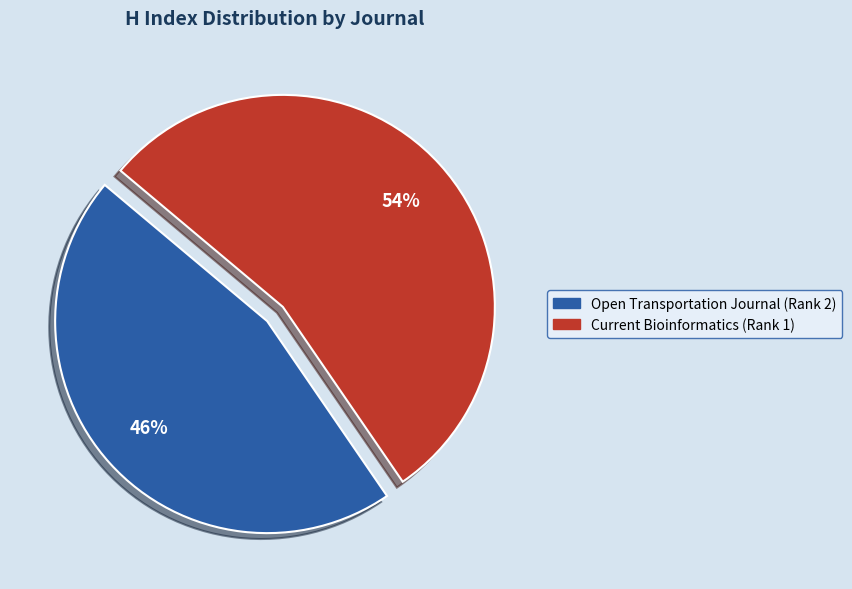

Is it true that Open Transportation Journal (Rank 2) is 46% of the pie?

True